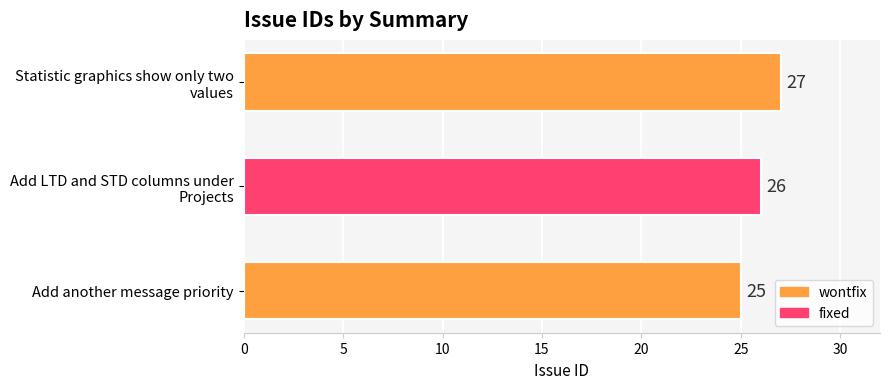

What is the minimum value shown in the chart?

25